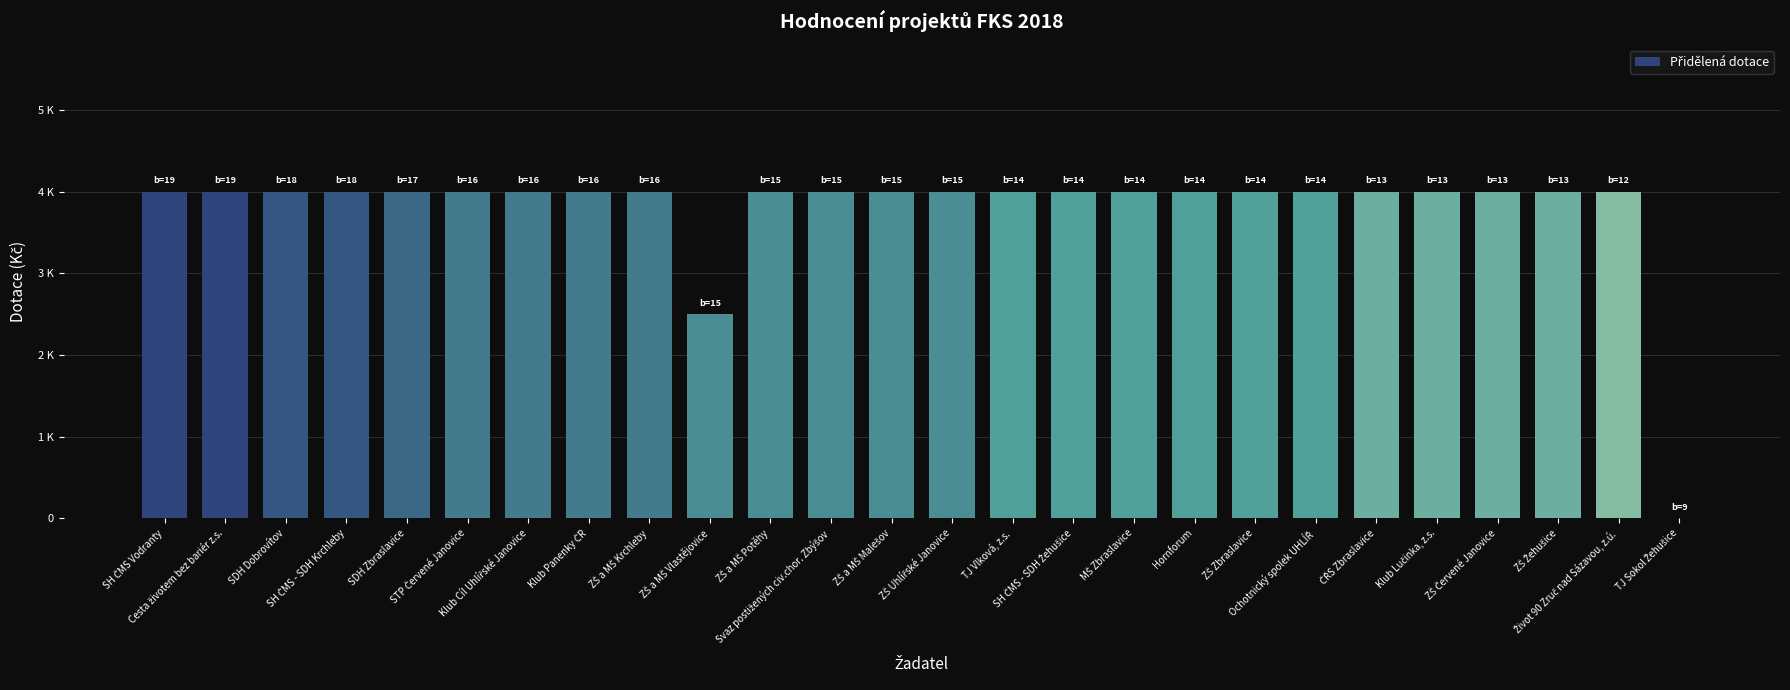

Are the bars horizontal?

No